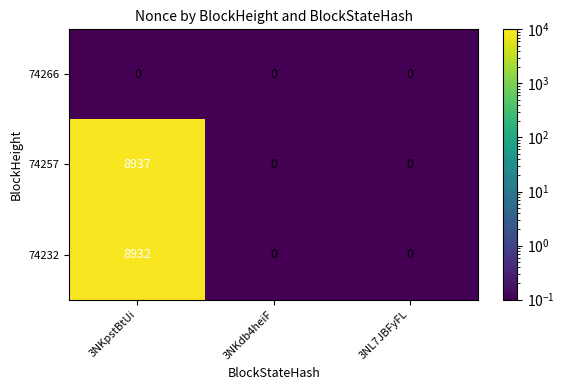

What is the difference between the 74232 values at 3NKpstBtUi and 3NL7JBFyFL?

8932